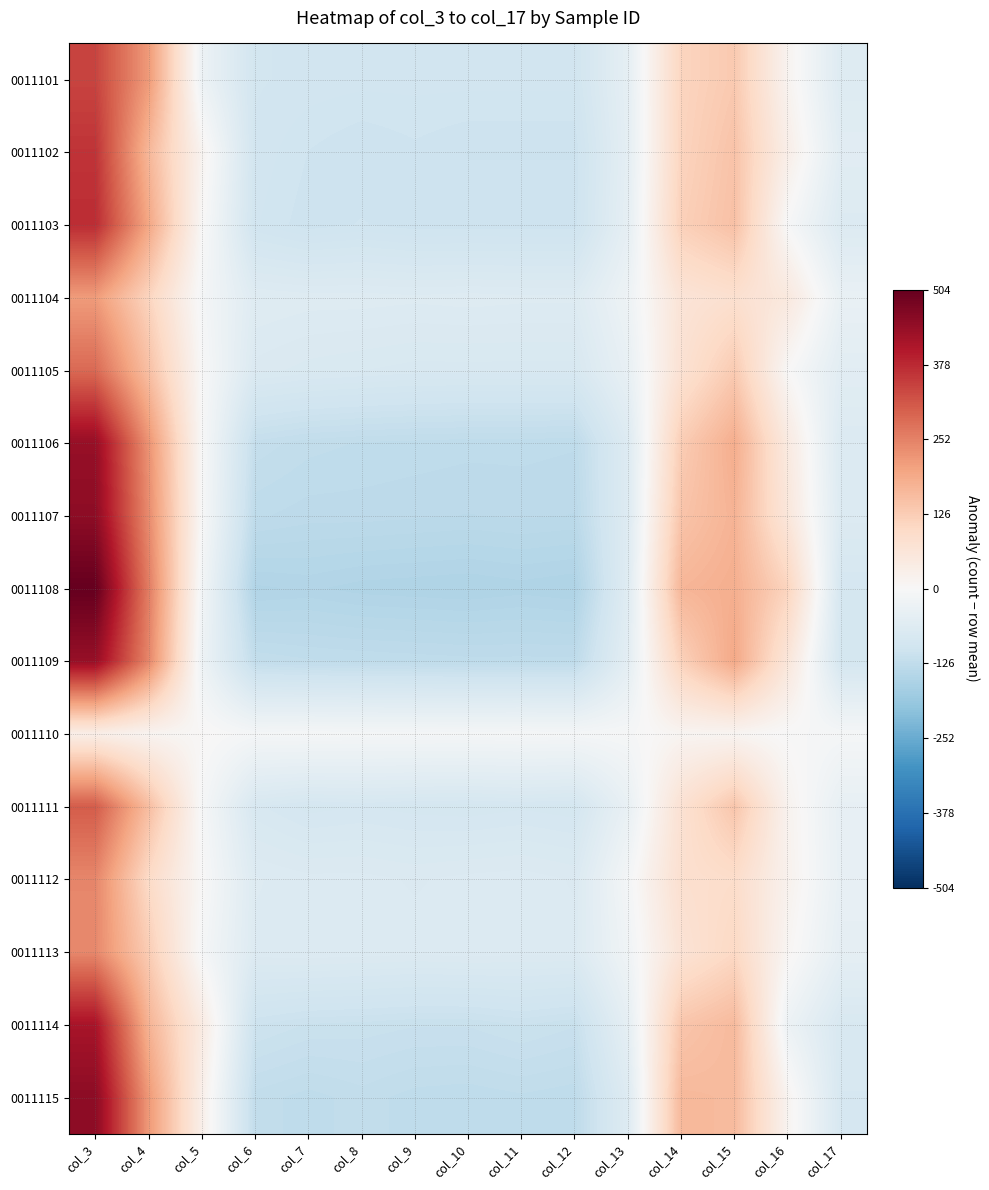

What is the maximum value shown in the chart?

504.3